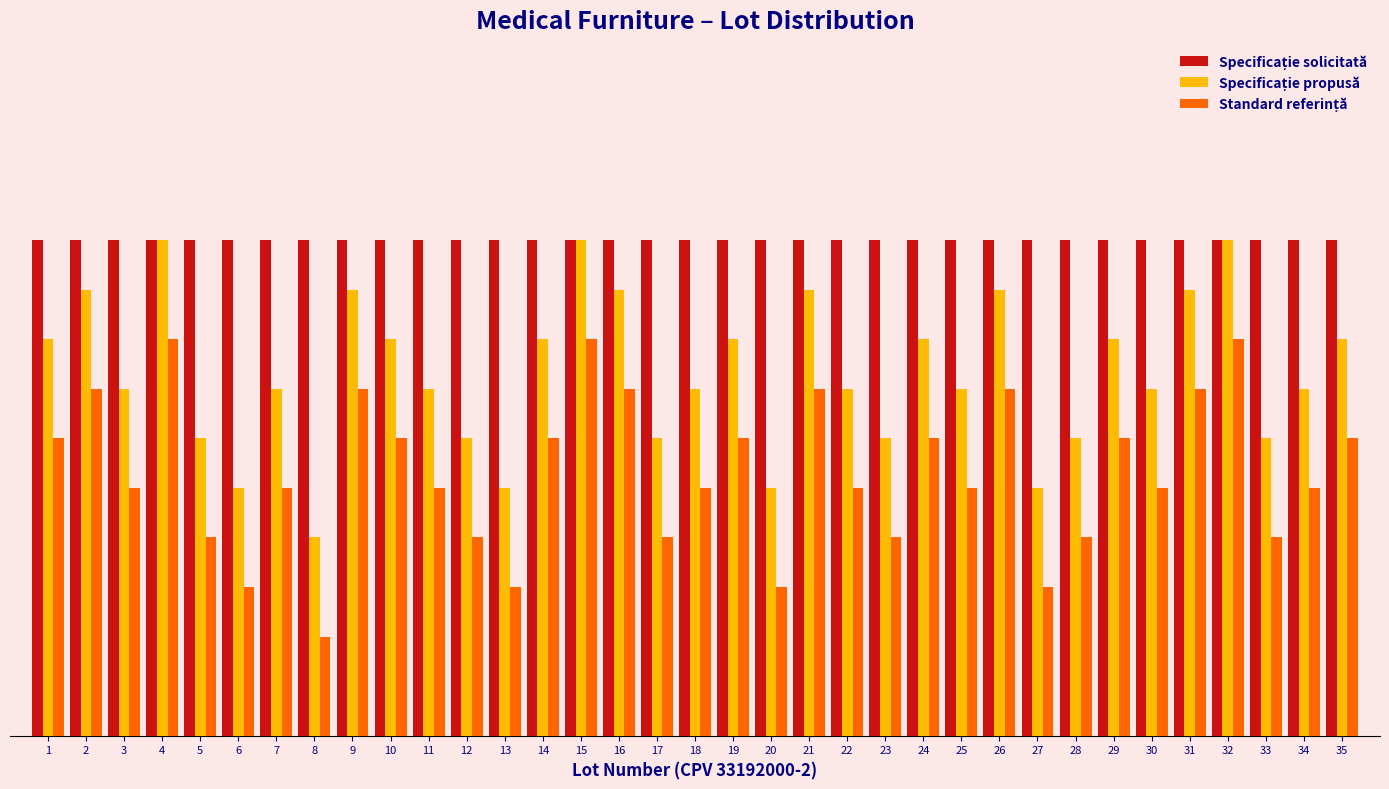

At which category does the chart reach its peak across all series?

1